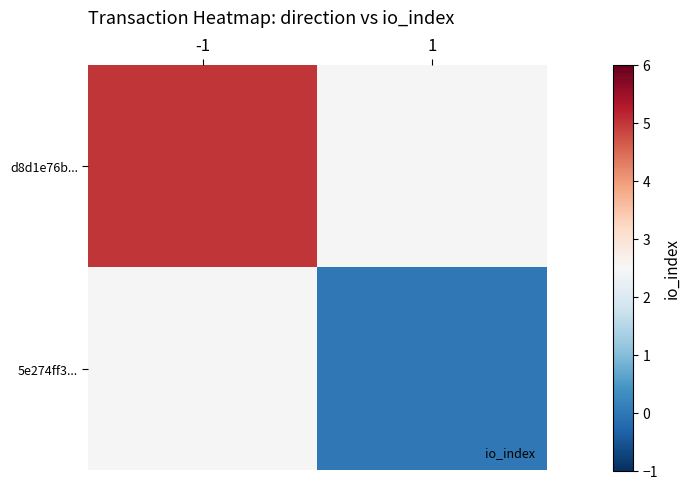

At how many categories does at least one series exceed 3?

1